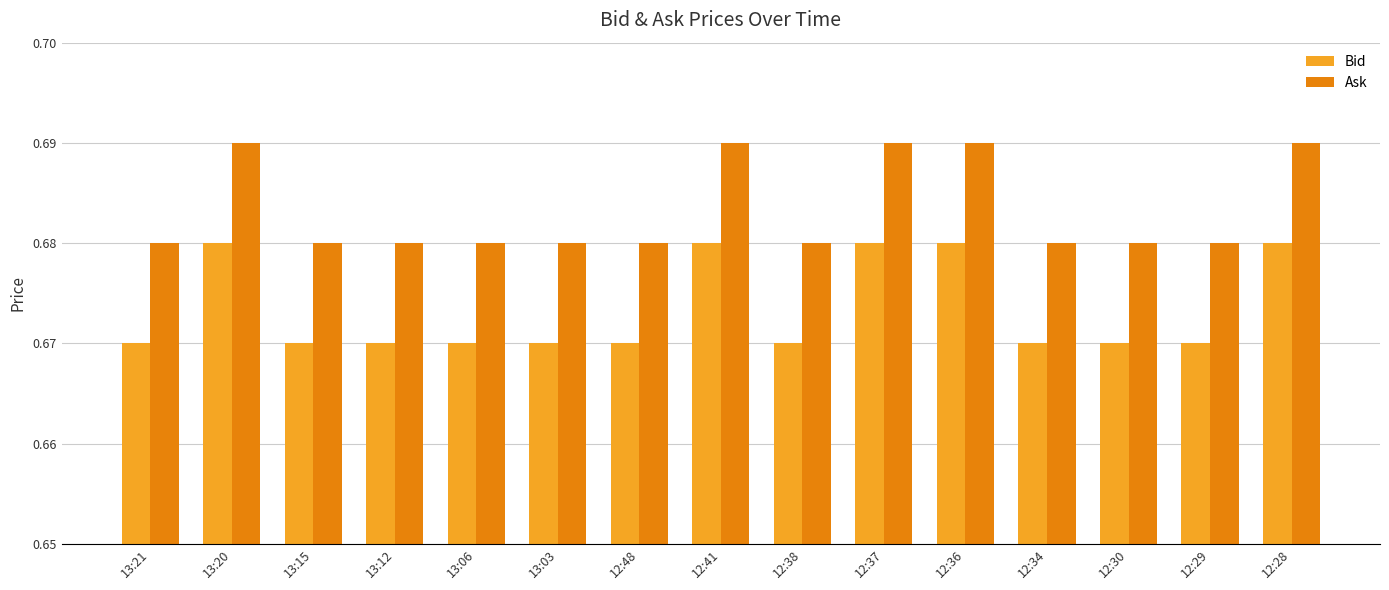

Which series has the largest total across all categories?

Ask